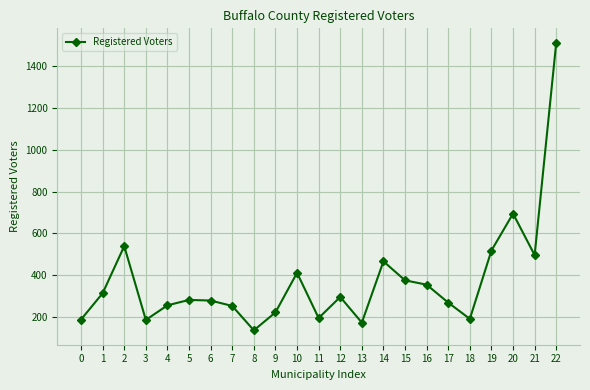

The value at 18 is 189. True or false?

True